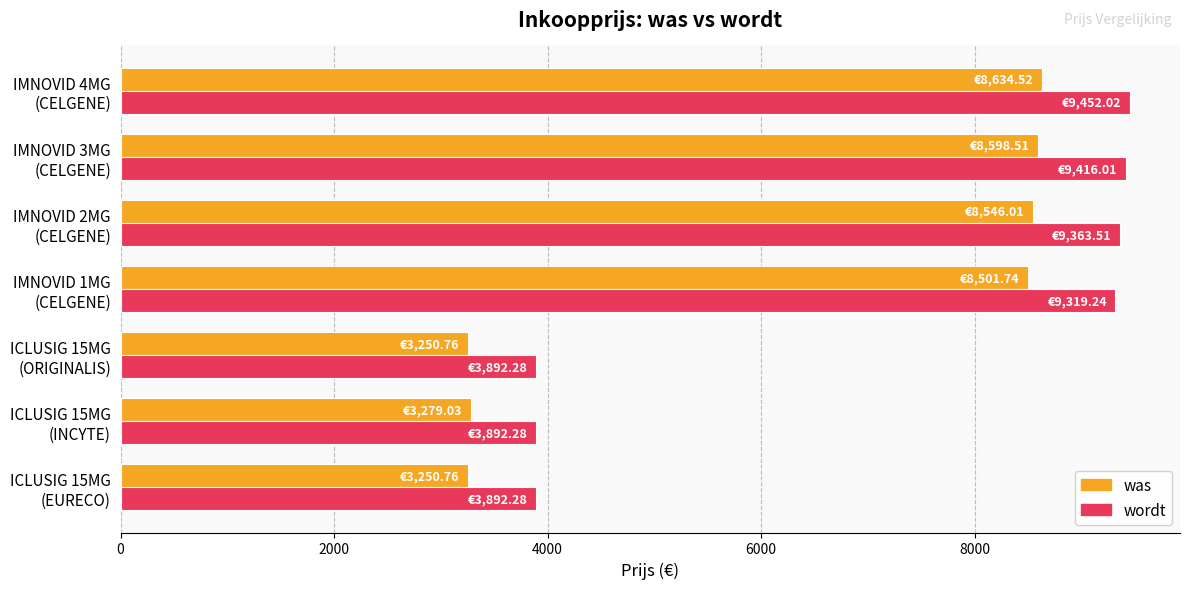

At how many categories does at least one series exceed 5573?

4